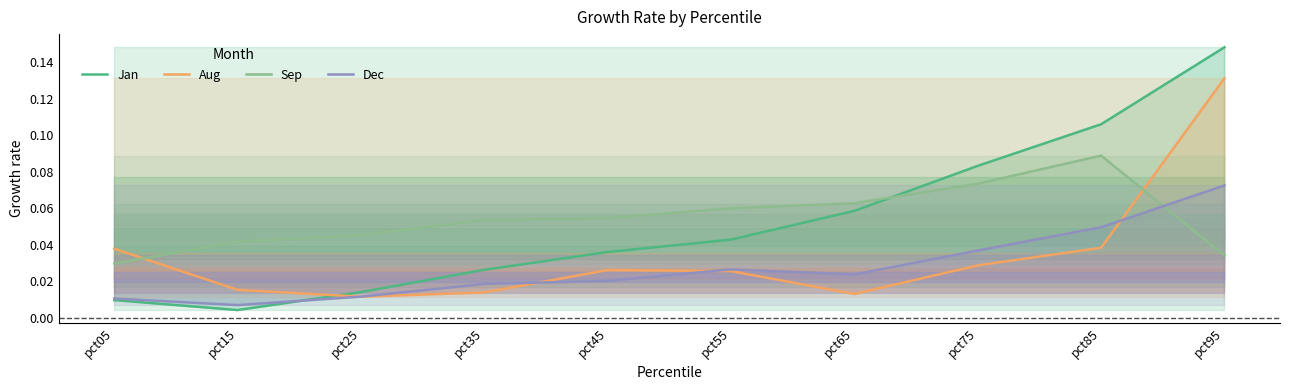

Between pct85 and pct95, which series saw the biggest shift?

Aug